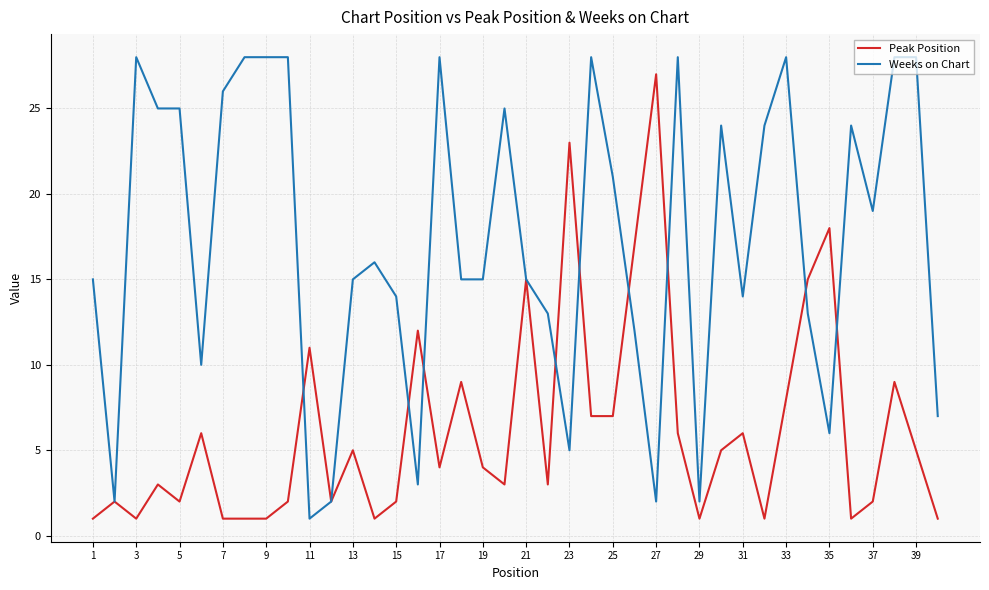

What is the highest value of the Weeks on Chart series?

28